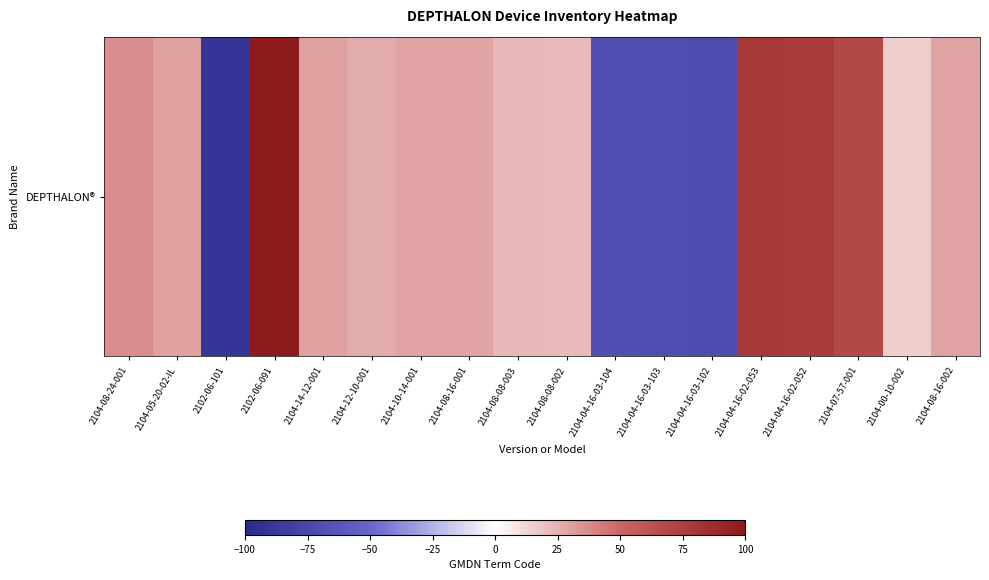

What is the ratio of the value at 2102-06-091 to the value at 2104-08-08-003?

4.3